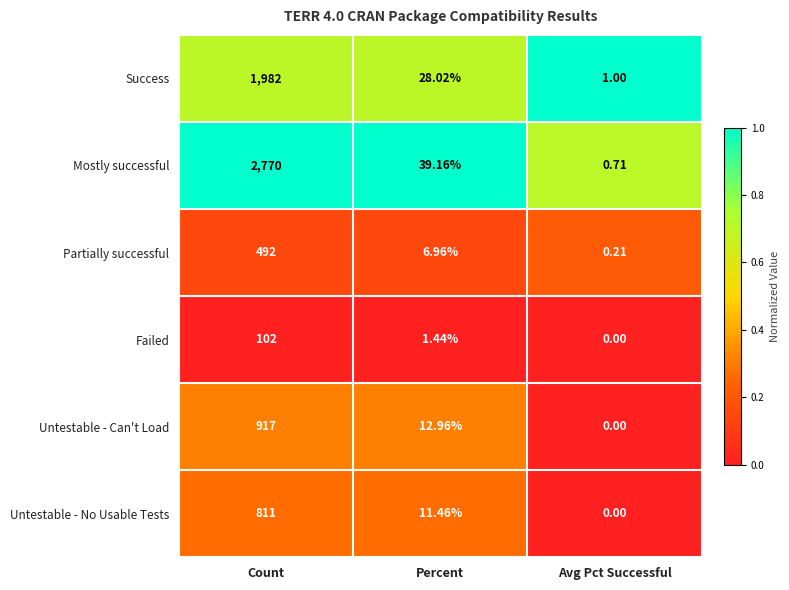

At which category does the chart reach its minimum across all series?

Avg Pct Successful